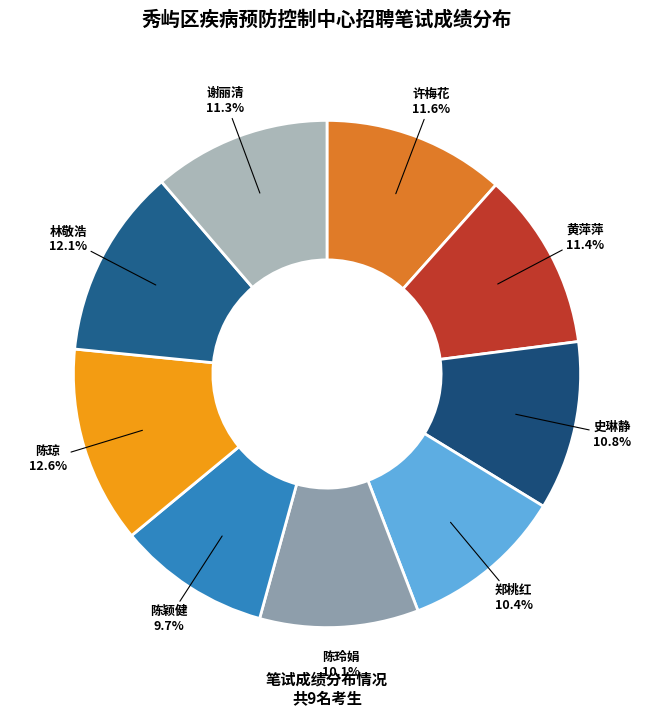

Is the sum of 林敬浩 and 史琳静 greater than half?

No